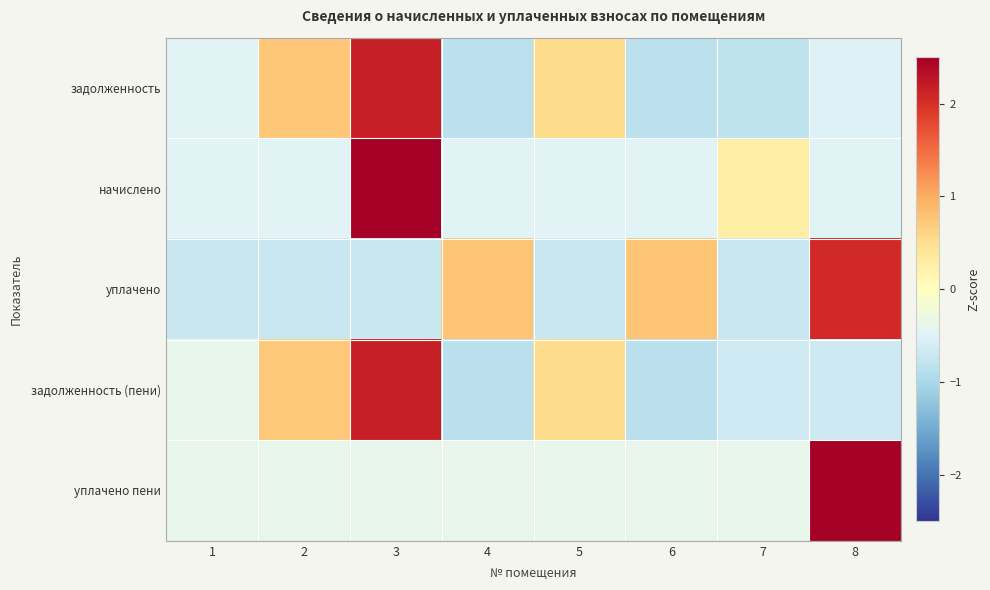

What is the spread (max minus min) of values at 3?

3.3